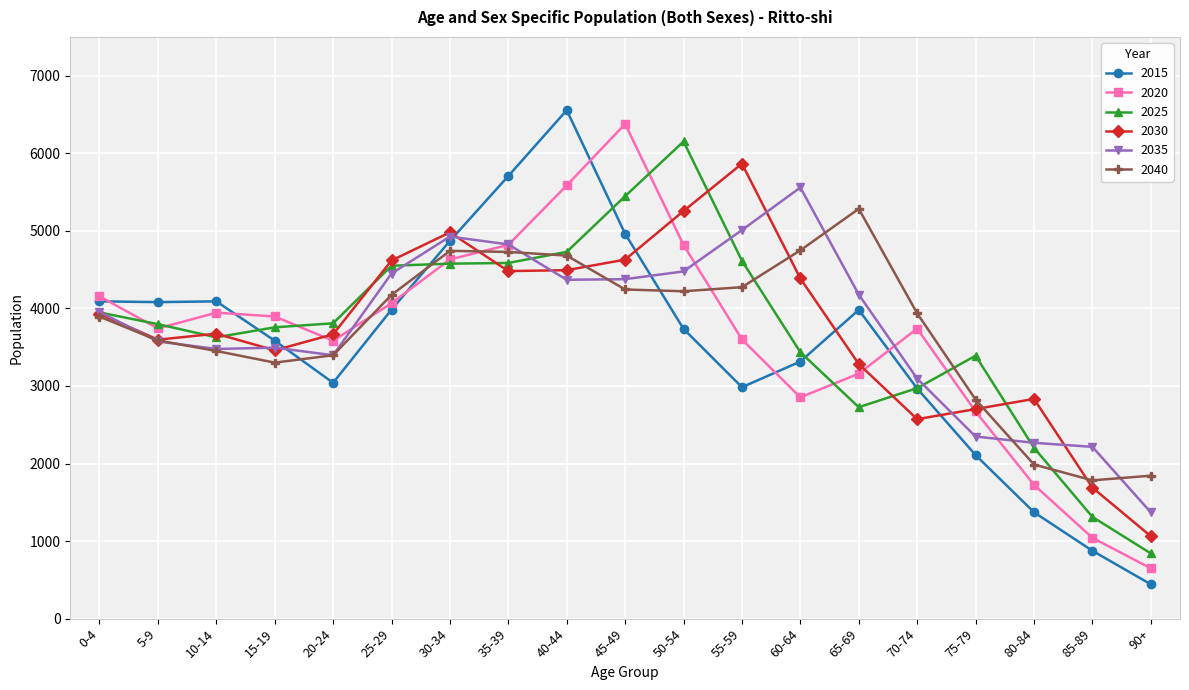

Where is the first local minimum for 2030?

5-9